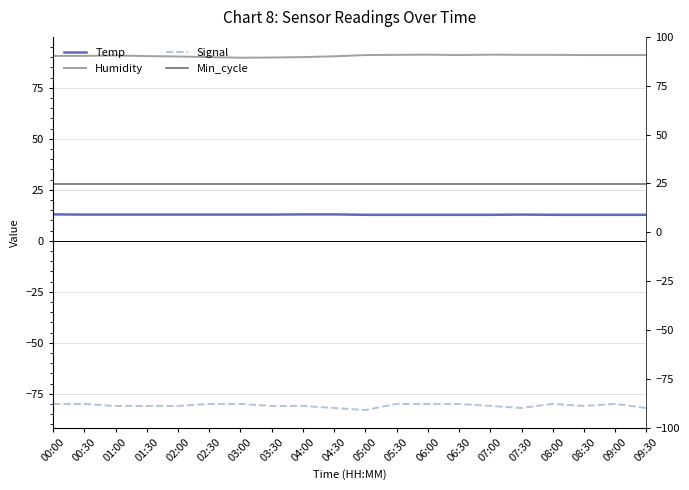

What are all the series names shown in the legend?

Temp, Humidity, Signal, Min_cycle